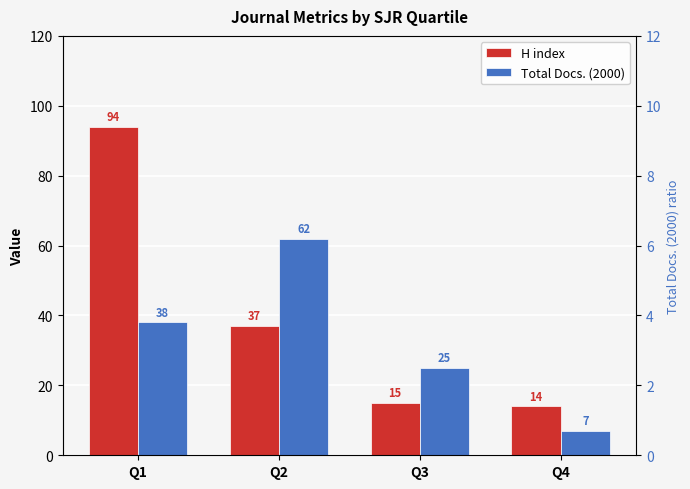

Which label corresponds to the smallest value in the chart?

Q4